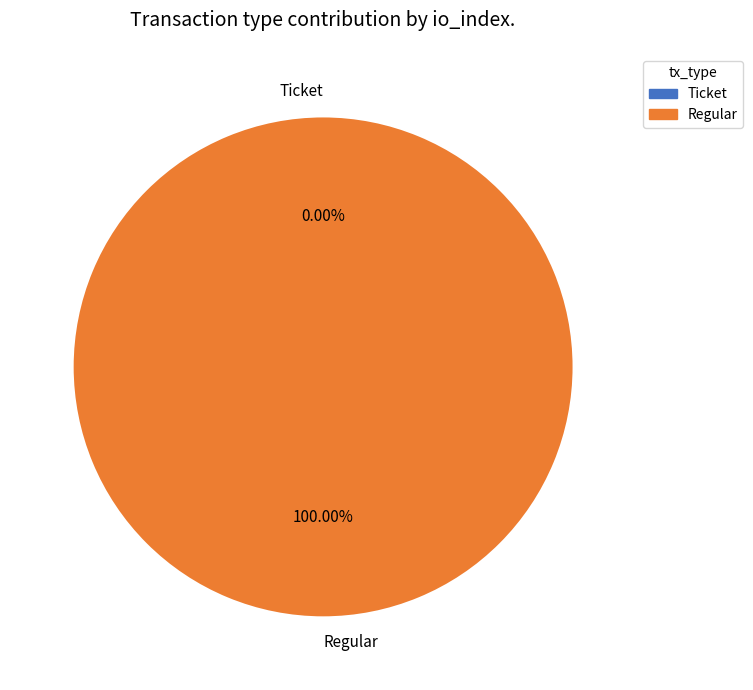

The Regular slice represents 99% of the pie. True or false?

False